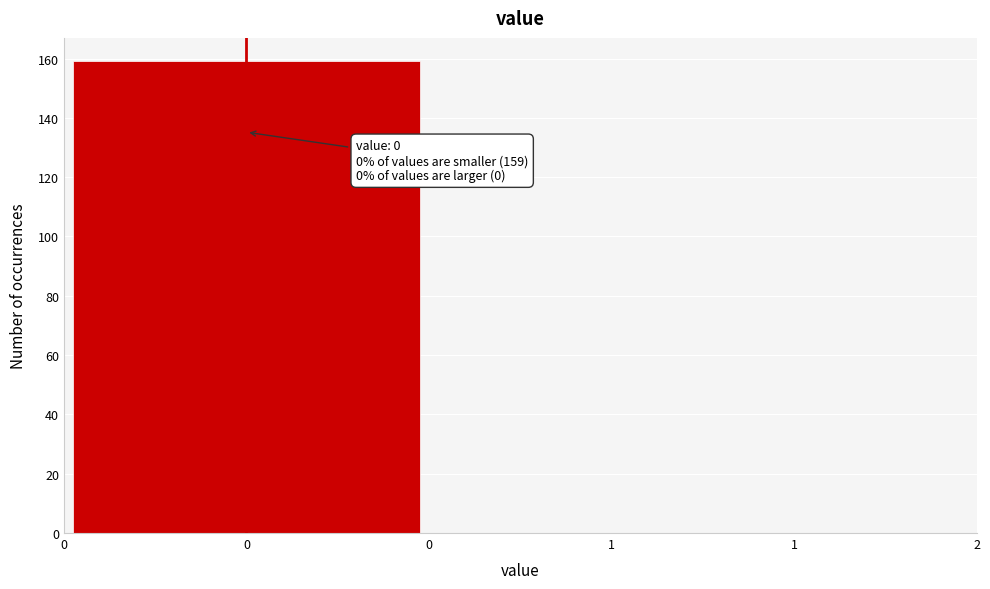

Reading right to left, extract all data points from this chart.

1=0	0=159